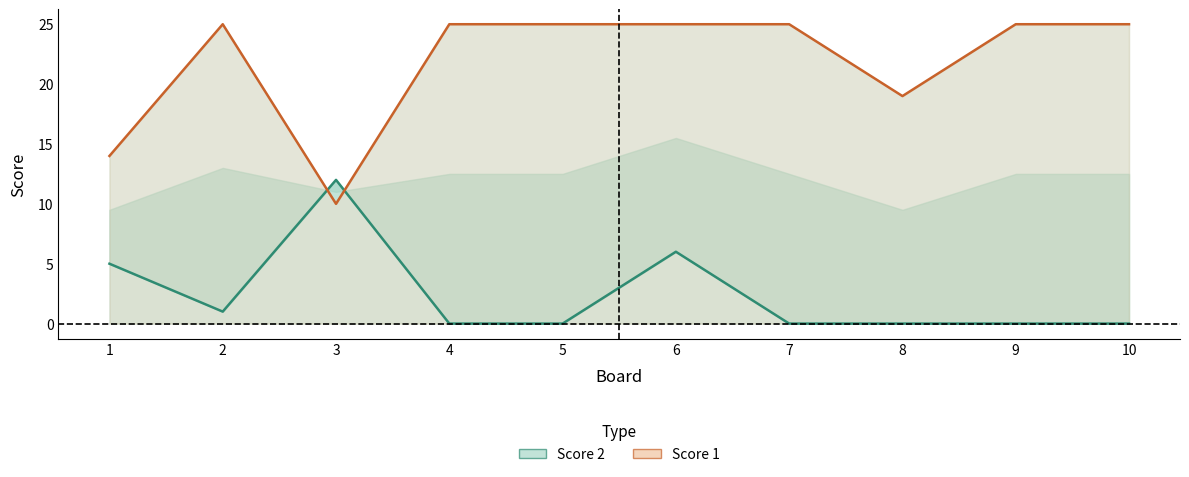

At which label does Score 2 reach its peak?

3